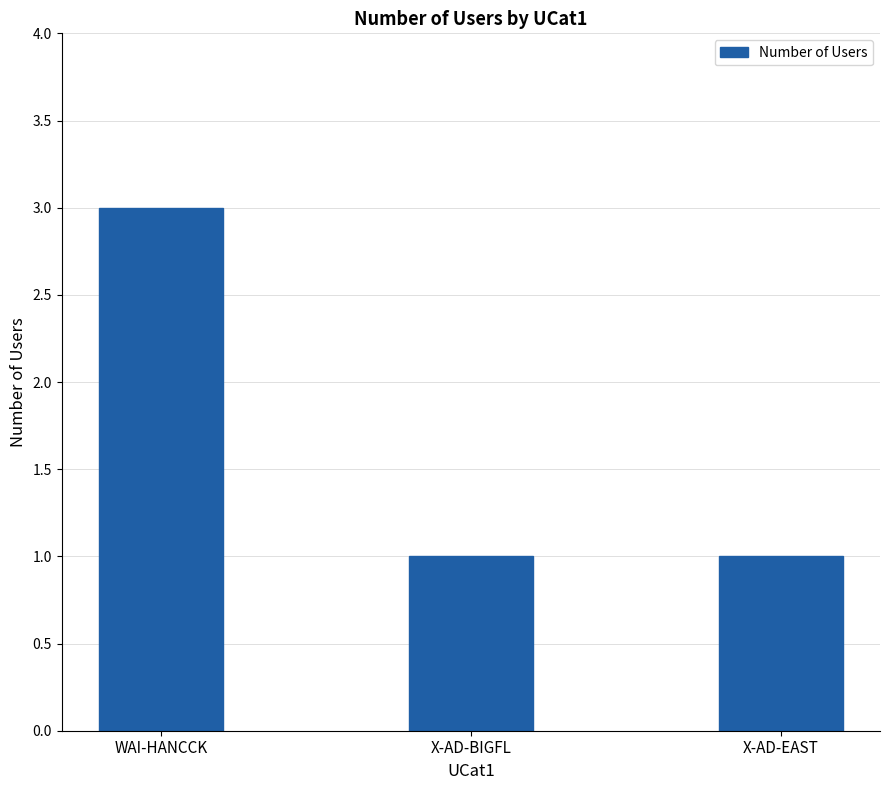

Is it true that the value at WAI-HANCCK is 5?

False